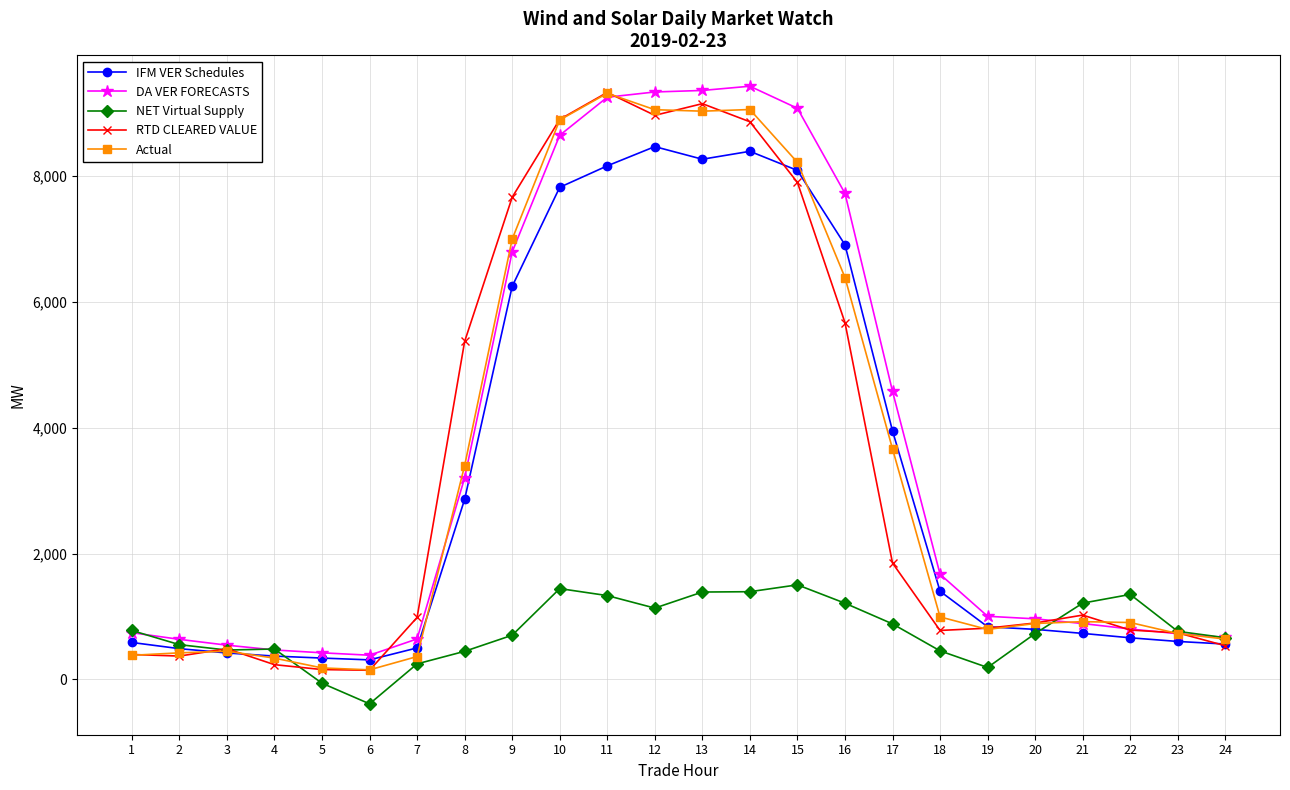

True or false: DA VER FORECASTS has more than 0 points higher than both neighbors.

True